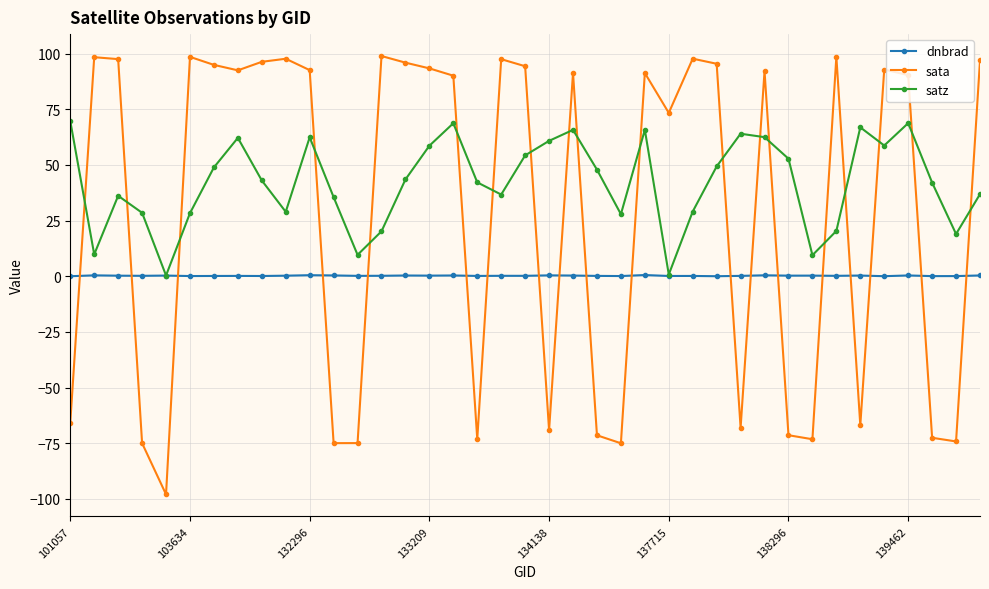

Which series ends up on top after the final intersection of sata and dnbrad?

sata